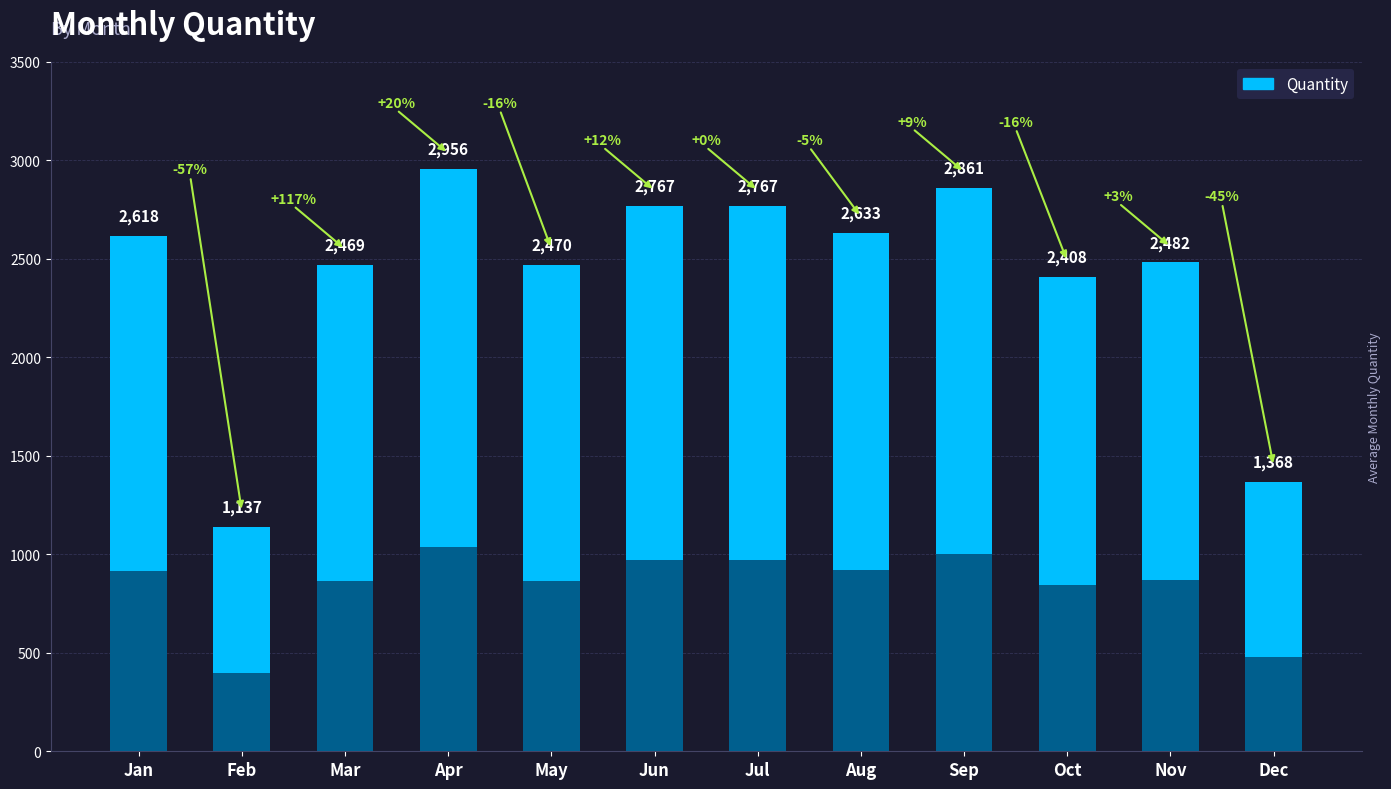

What is the value of the 10th bar from the left?

2408